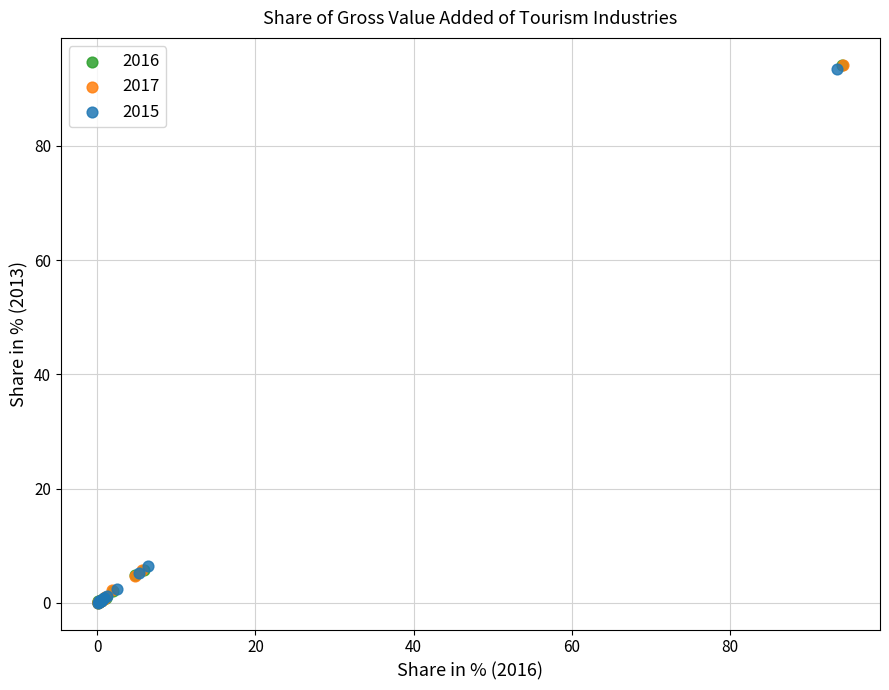

What are all the series names shown in the legend?

2016, 2017, 2015